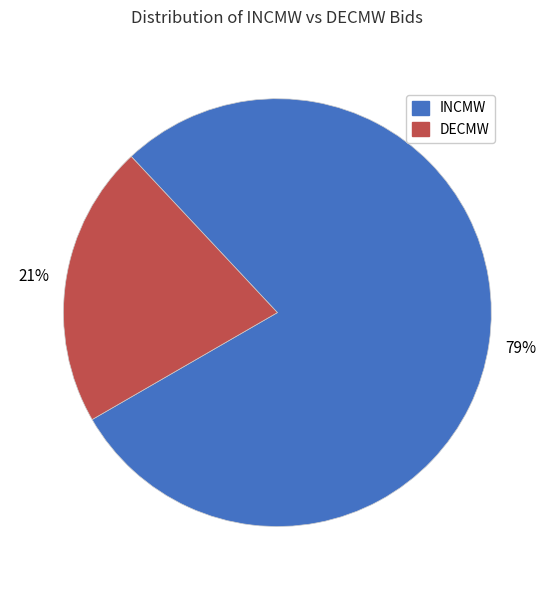

Which slice is the smallest?

DECMW